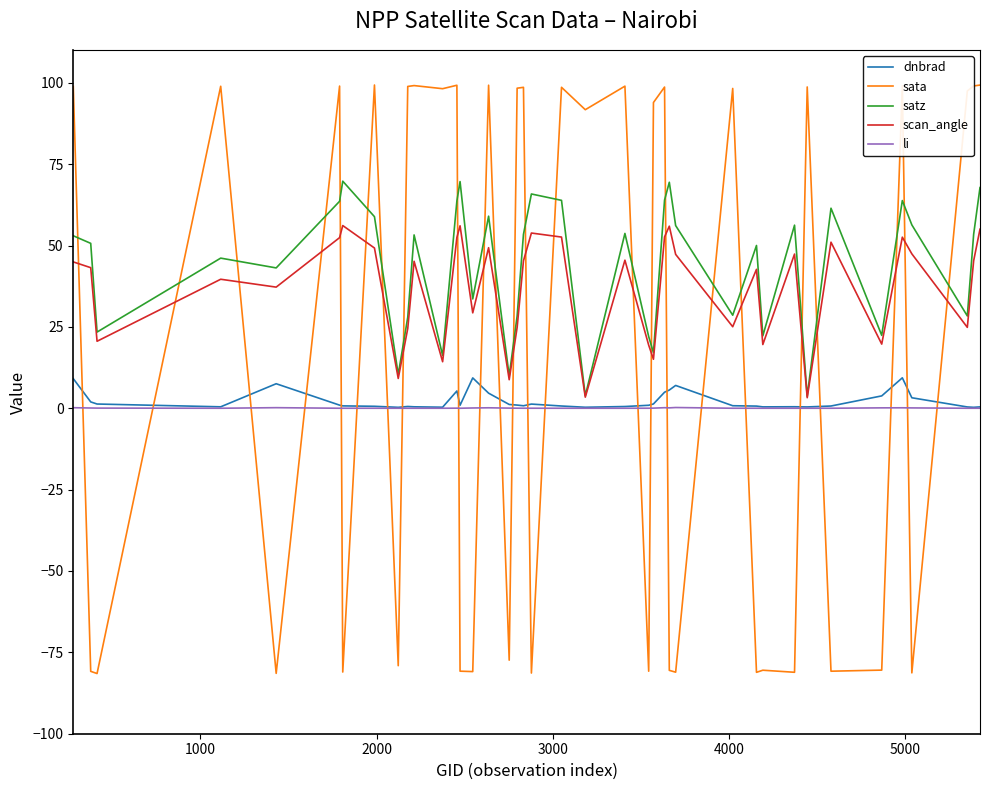

List the series in order of their peak value, lowest first.

li, dnbrad, scan_angle, satz, sata